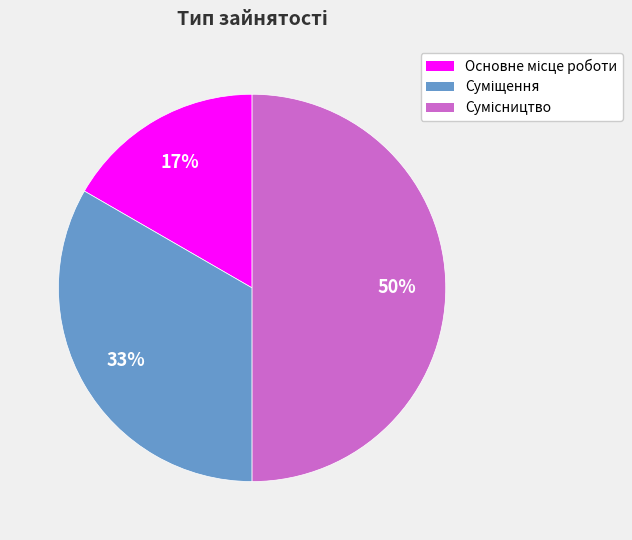

To the nearest percent, what is the difference between the largest and smallest slice percentages?

33%